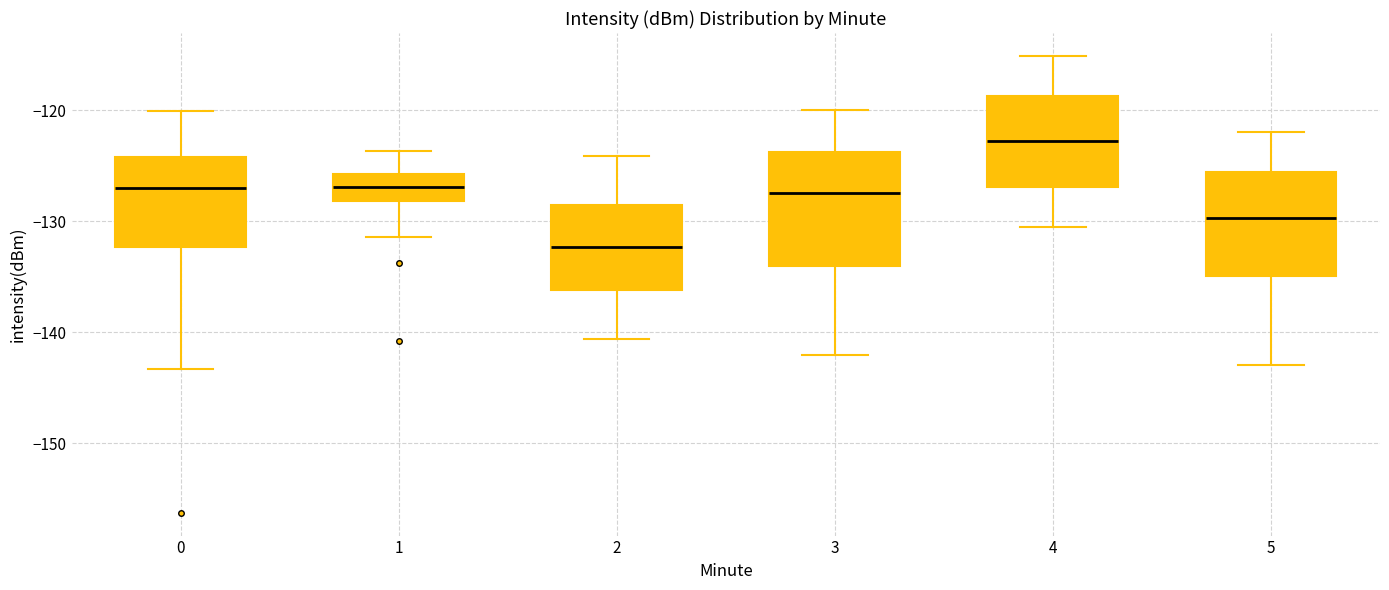

Where does the median line of the box at x = 0 sit on the y-axis? The values are not printed on the chart, so give them approximately, as read against the axis.

-127